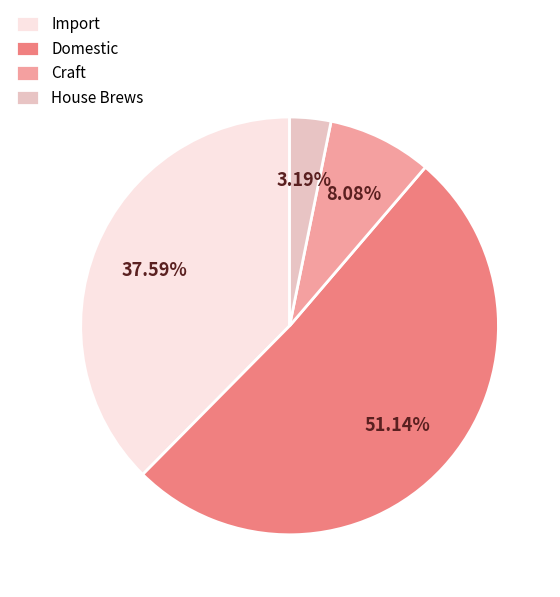

Which category has the biggest portion of the pie?

Domestic